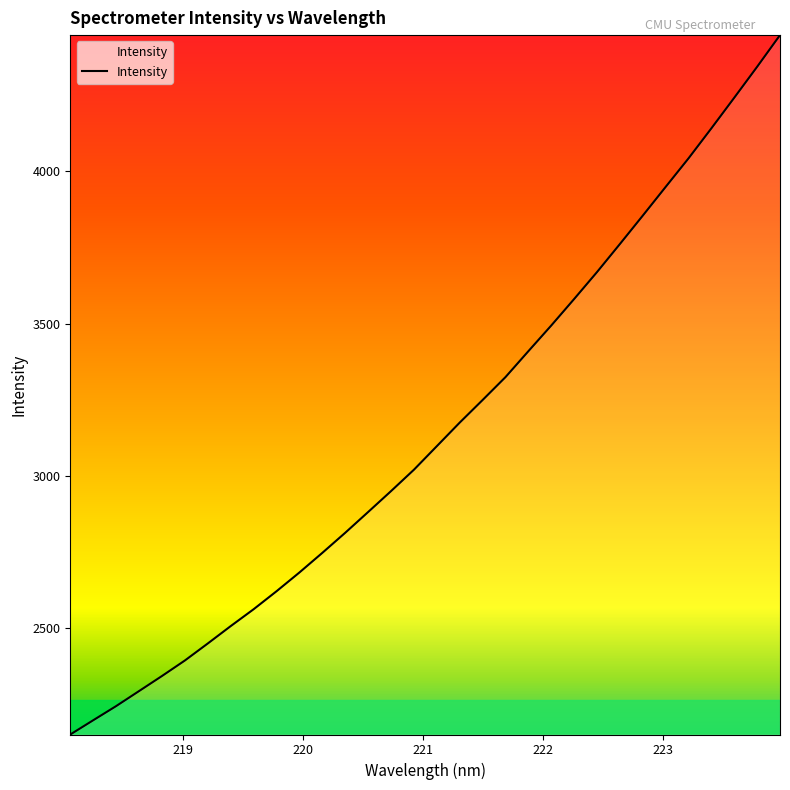

What is the average value?

3144.6